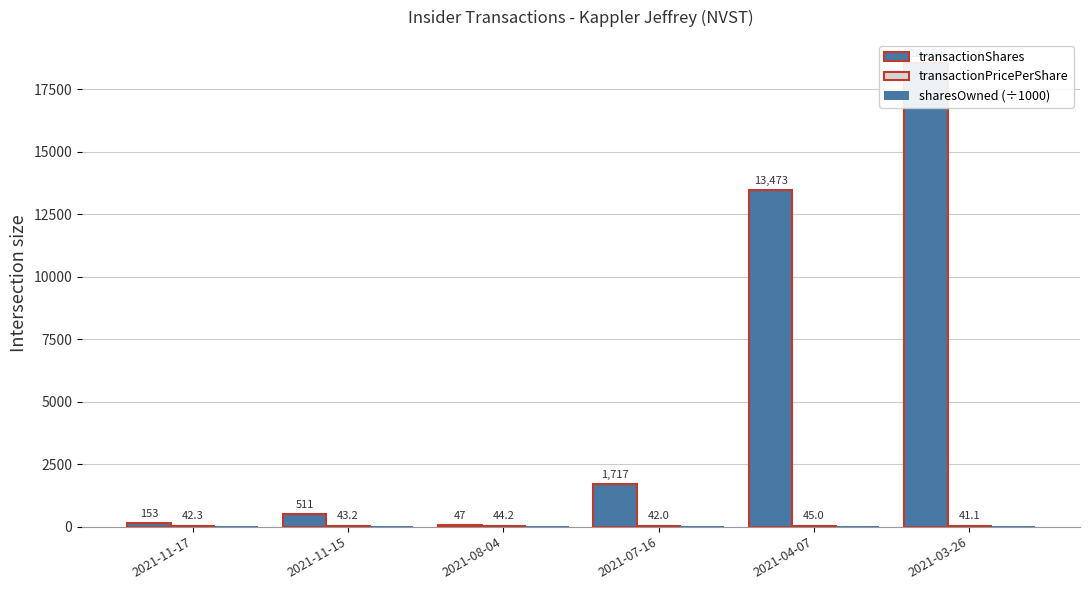

Reading right to left, transcribe all the data shown in this chart.

transactionShares: 2021-03-26=18550.0	2021-04-07=13473.0	2021-07-16=1717.0	2021-08-04=47.0	2021-11-15=511.0	2021-11-17=153.0
transactionPricePerShare: 2021-03-26=41.1	2021-04-07=45.0	2021-07-16=42.0	2021-08-04=44.2	2021-11-15=43.2	2021-11-17=42.3
sharesOwned (÷1000): 2021-03-26=39.4	2021-04-07=38.4	2021-07-16=38.1	2021-08-04=38.1	2021-11-15=37.5	2021-11-17=37.3